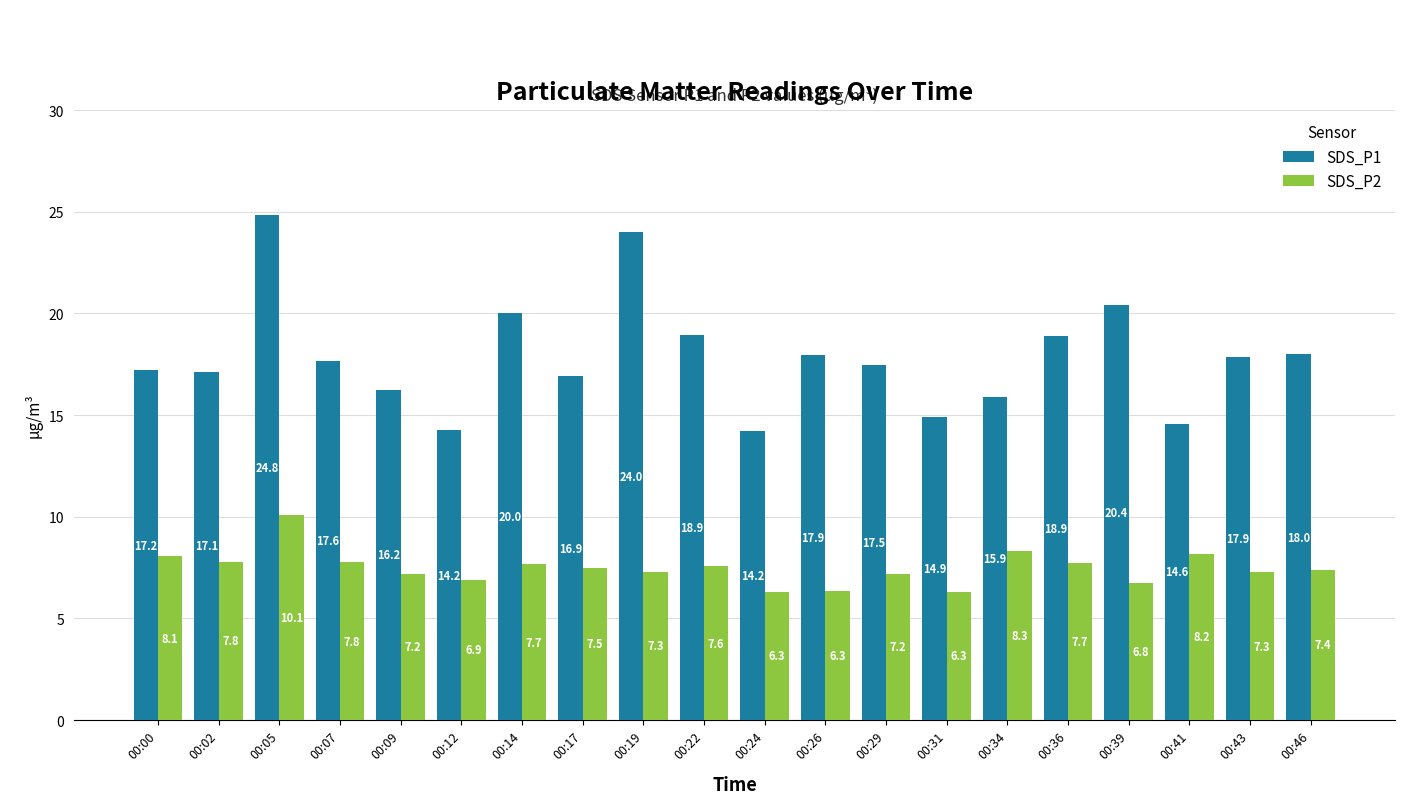

What is the average value of the SDS_P2 series?

7.5